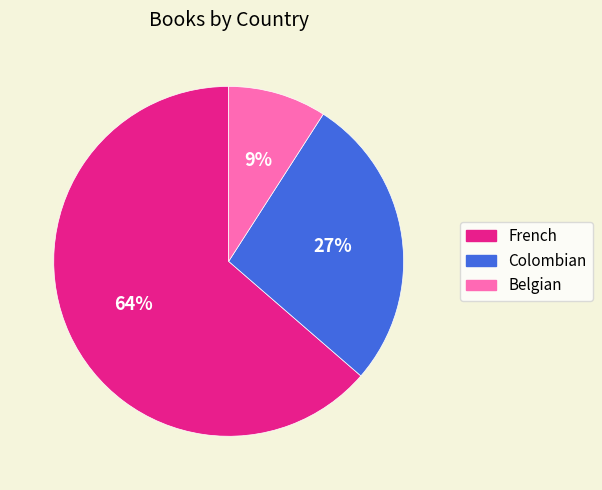

How many slices are in this pie chart?

3